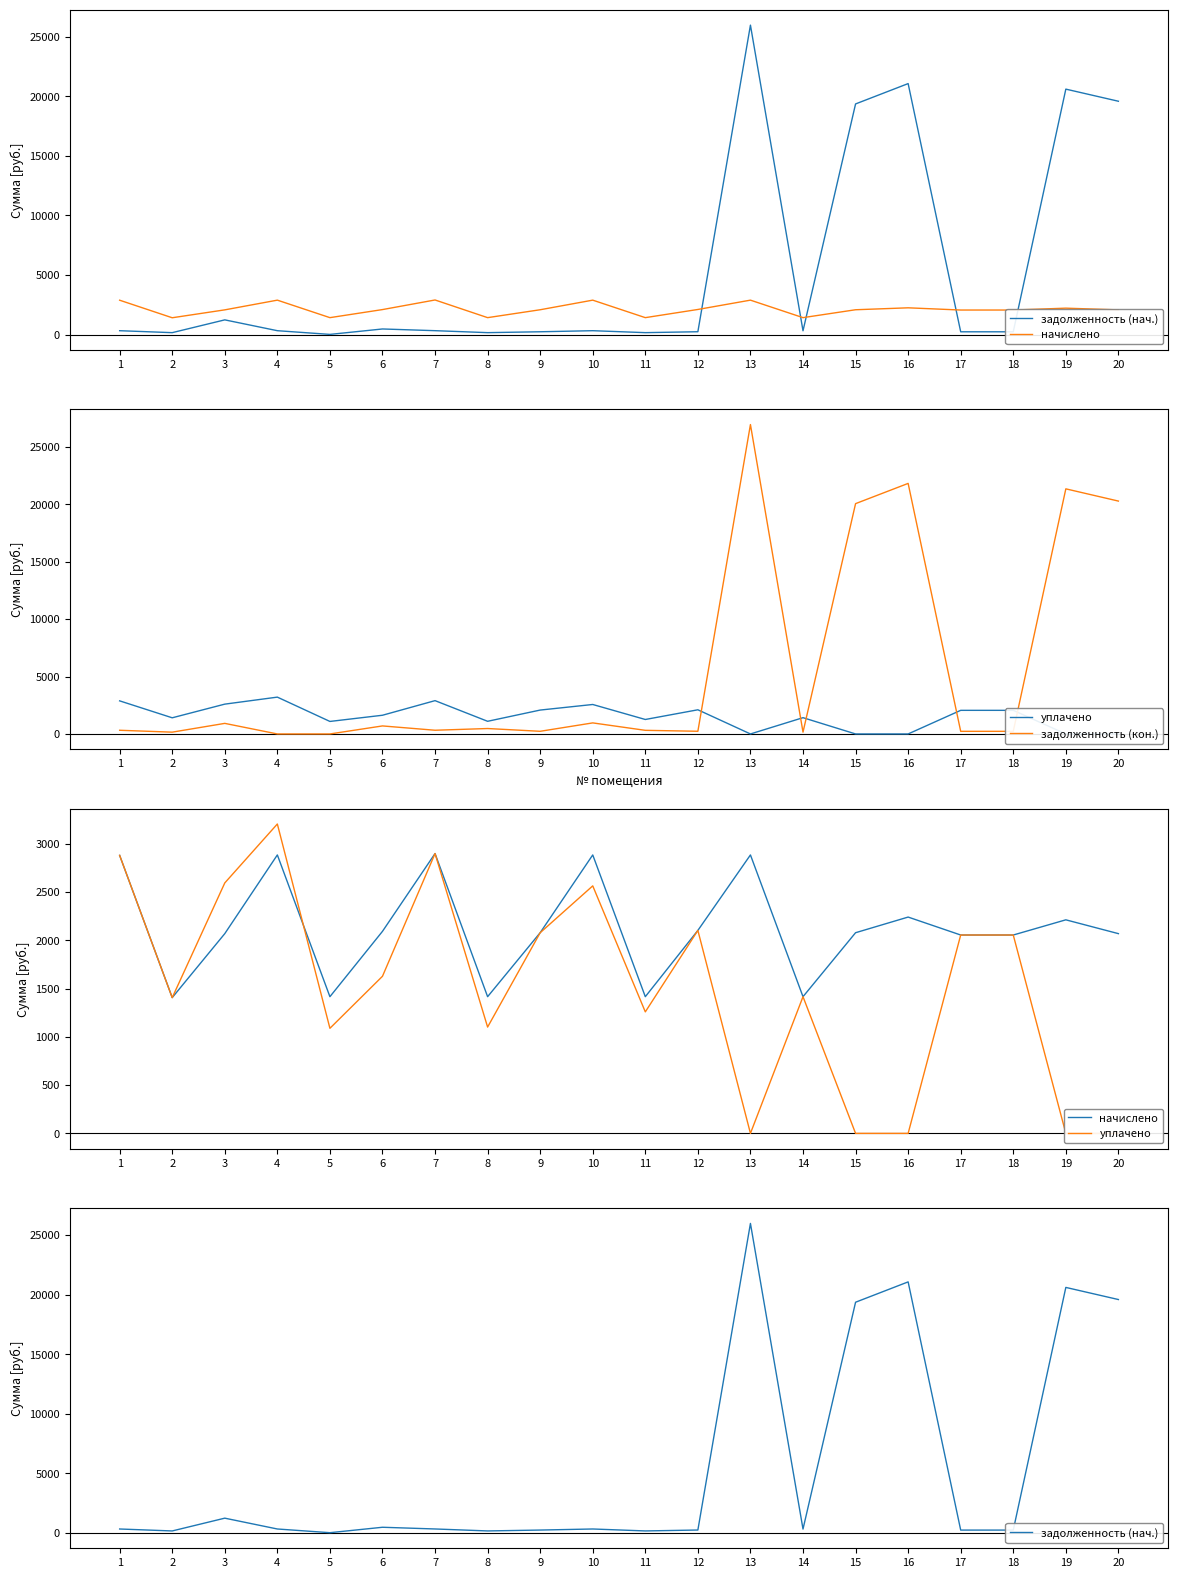

True or false: задолженность (кон.) has more than 2 interior local peaks.

True